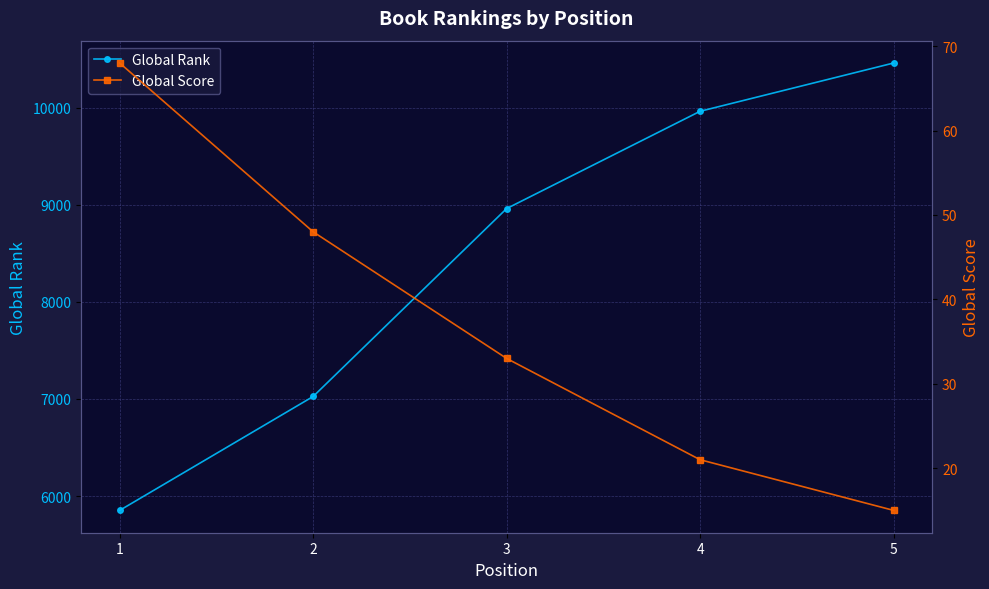

Reading right to left, what are all the values shown in this chart?

Global Rank: 5=10460	4=9963	3=8961	2=7026	1=5853
Global Score: 5=15	4=21	3=33	2=48	1=68